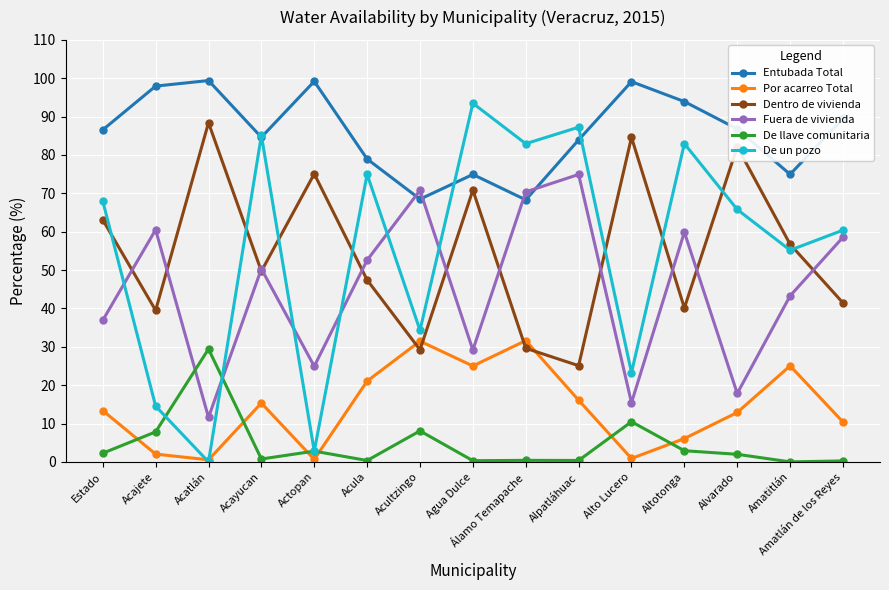

How many data points in Entubada Total are above 86?

8